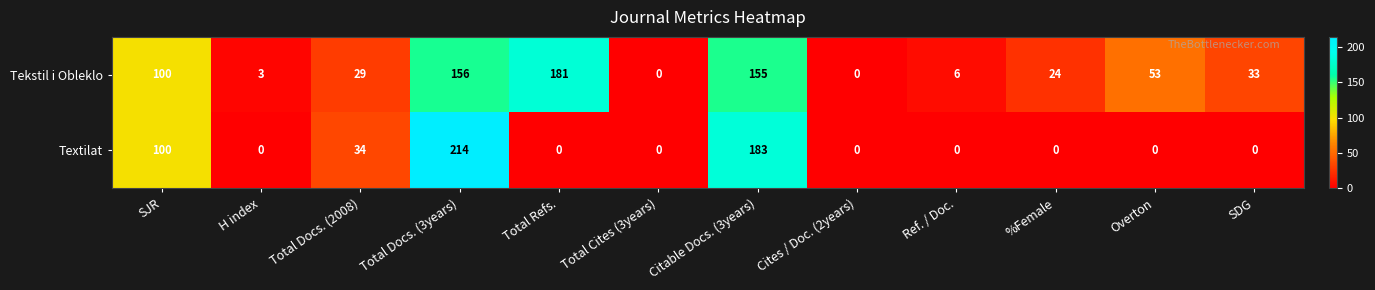

Which series has the widest spread of values?

Textilat